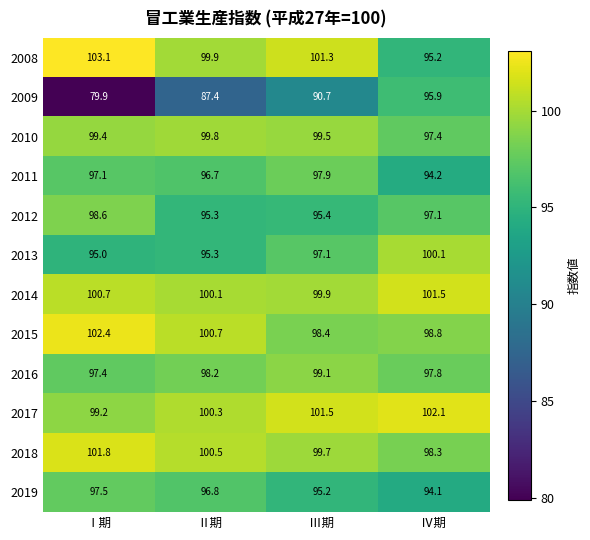

What is the difference between the highest and lowest values at Ⅰ期?

23.2